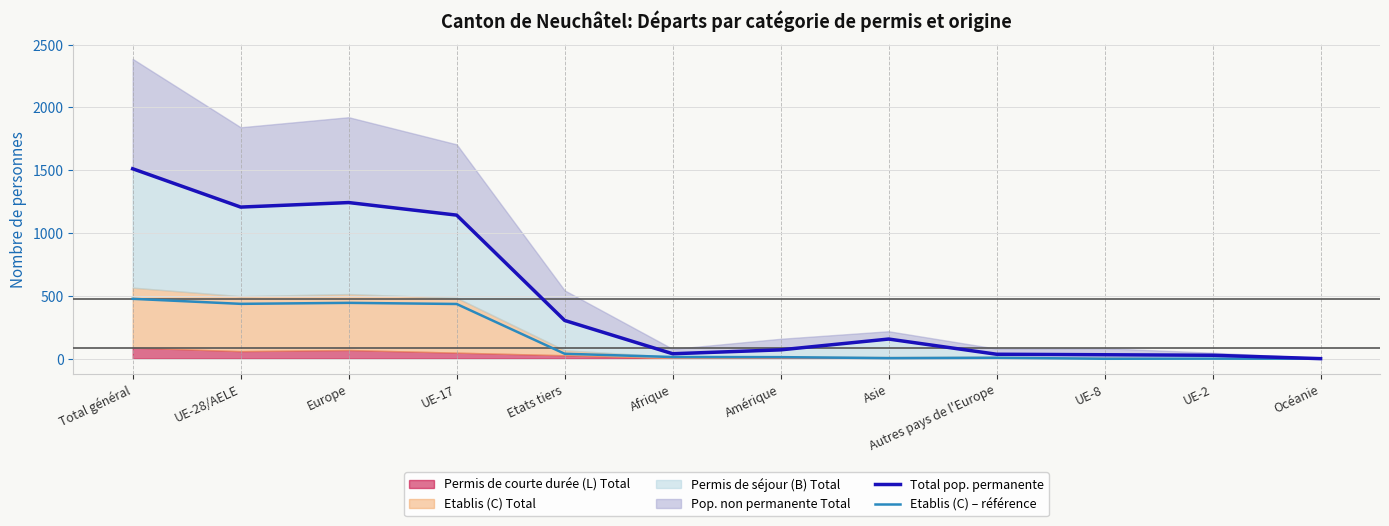

At which category does Total pop. permanente reach its first local valley?

UE-28/AELE